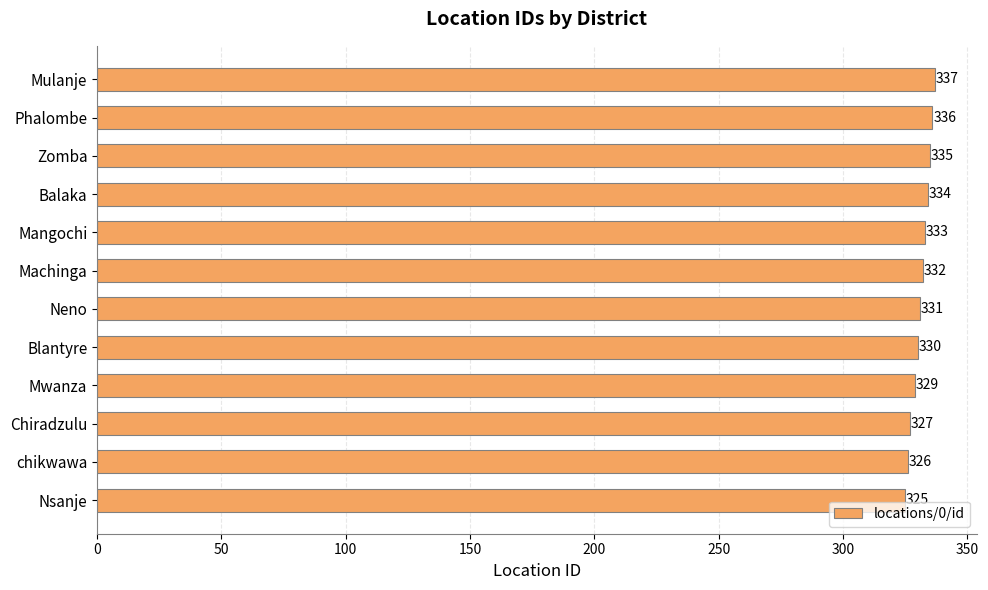

Reading bottom to top, list all the values displayed in this chart.

Nsanje=325	chikwawa=326	Chiradzulu=327	Mwanza=329	Blantyre=330	Neno=331	Machinga=332	Mangochi=333	Balaka=334	Zomba=335	Phalombe=336	Mulanje=337